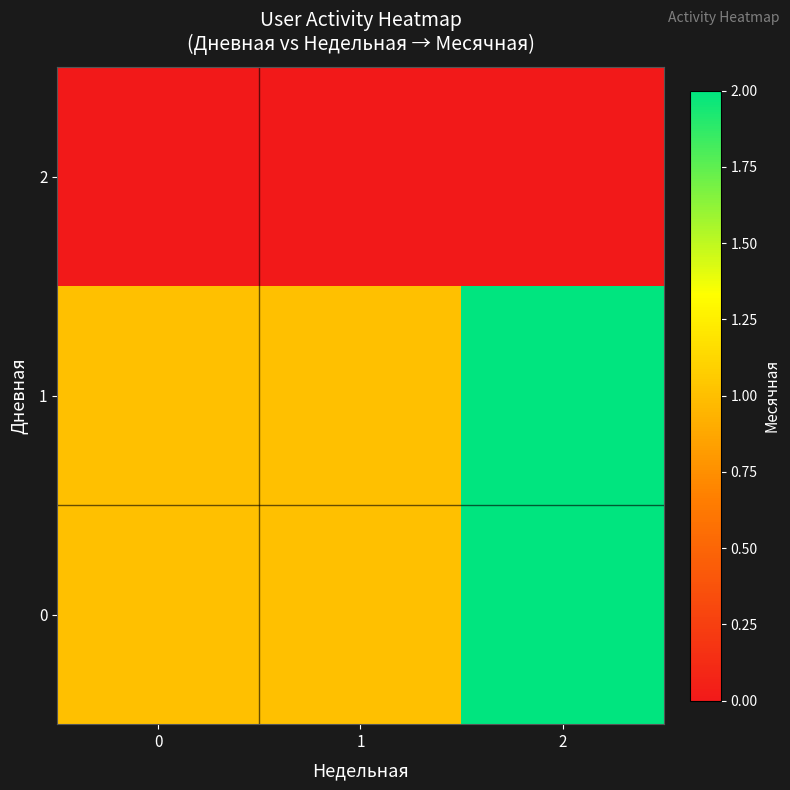

How many distinct data groups are displayed?

3